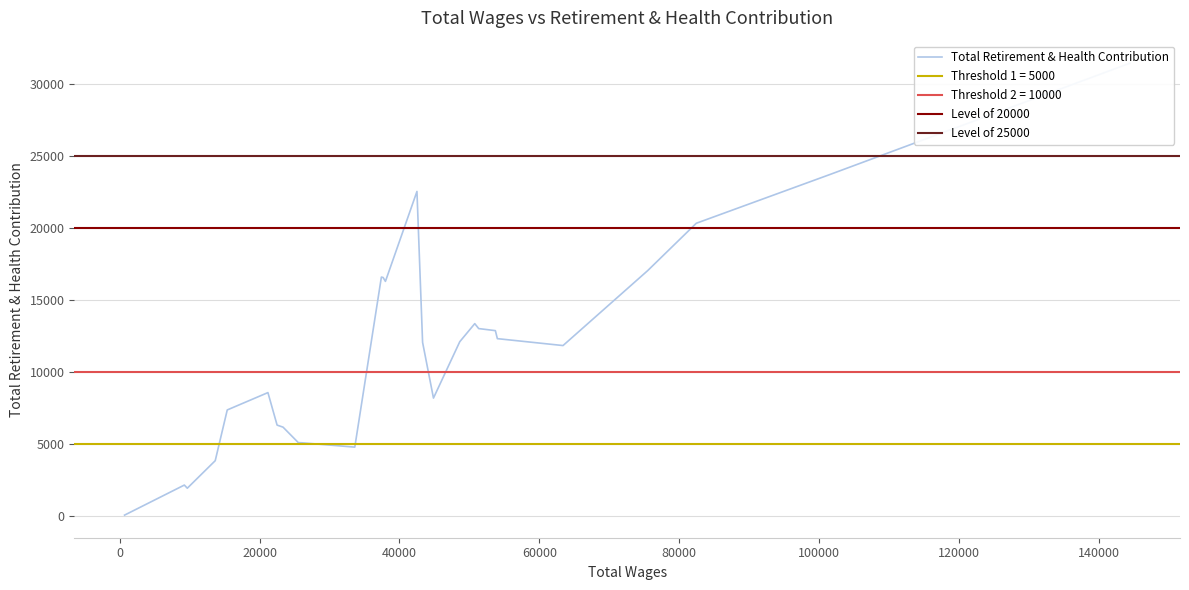

How many points are lower than both their immediate neighbors (excluding endpoints)?

5